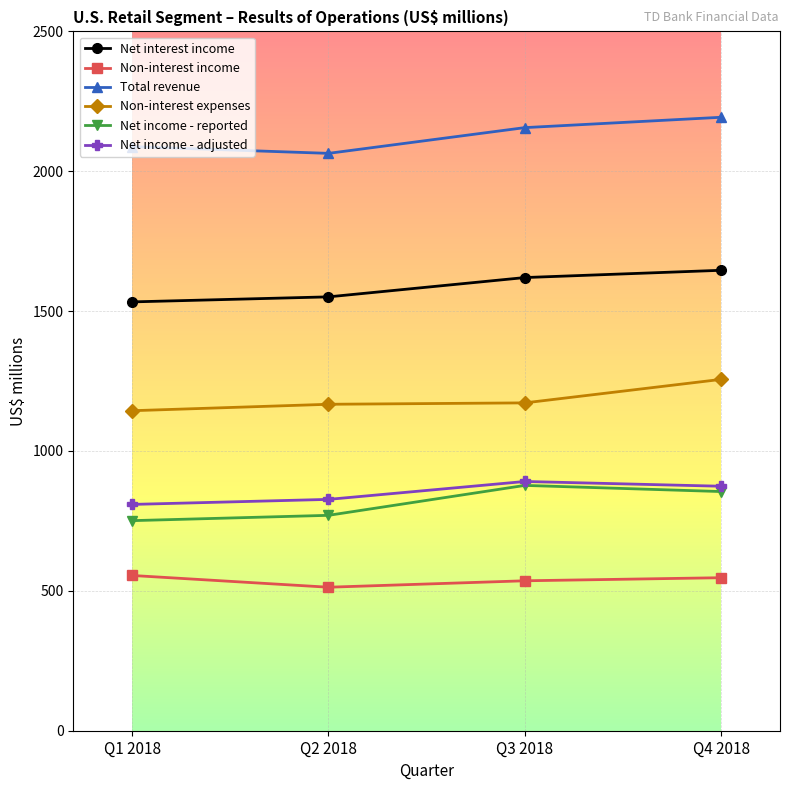

What is the label of the 4th point from the left?

Q4 2018